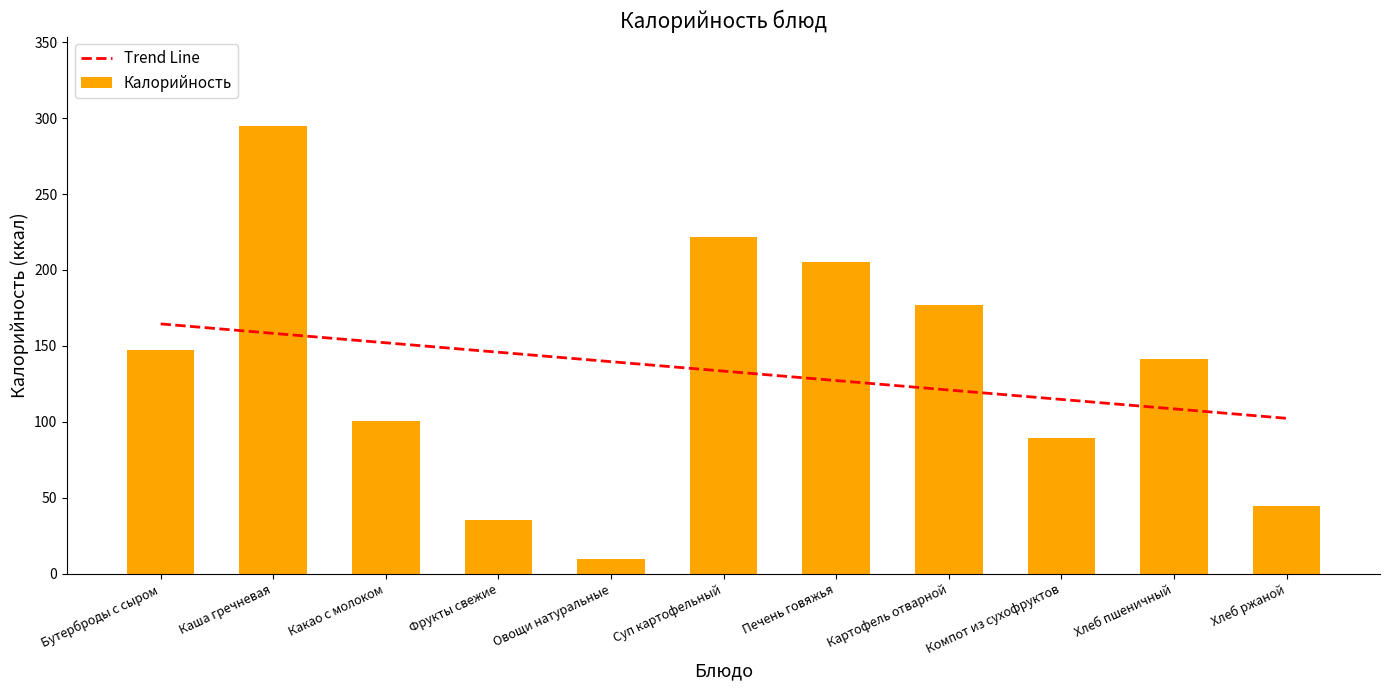

Is it true that the value at Картофель отварной is 177.0?

True